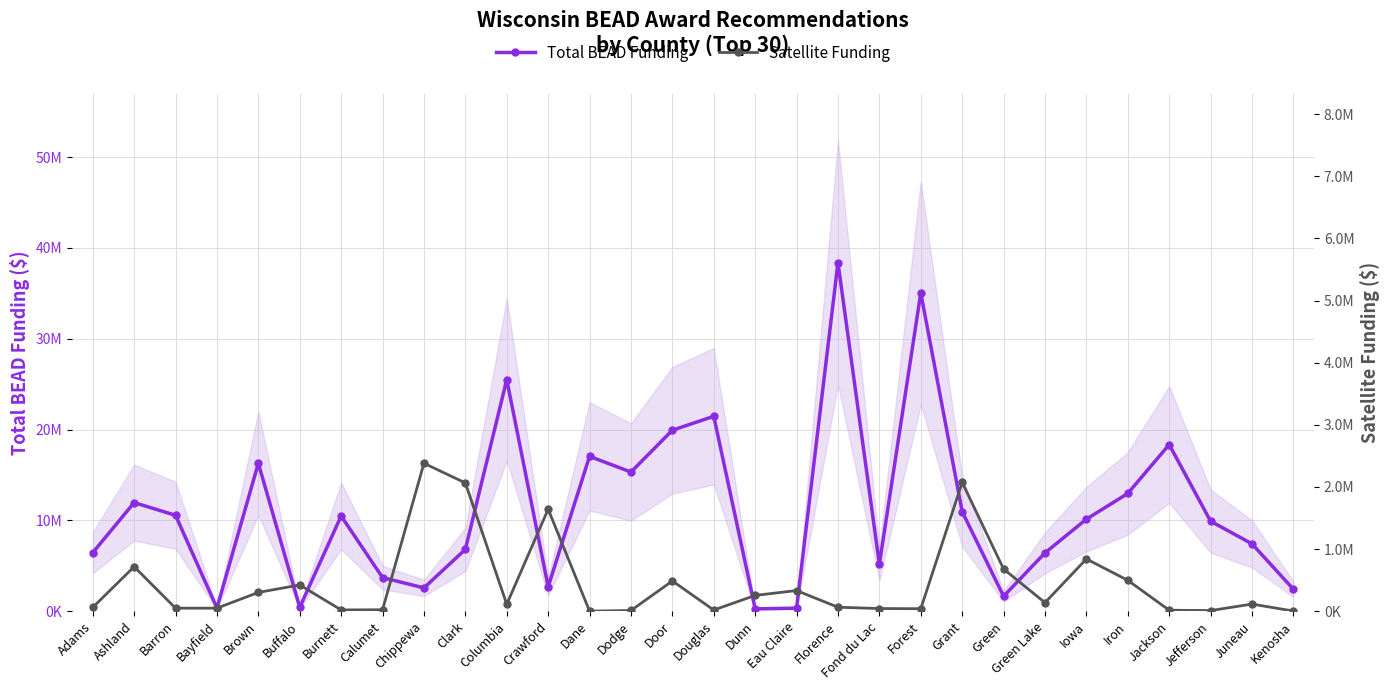

How many data points in Satellite Funding are above 114000?

14